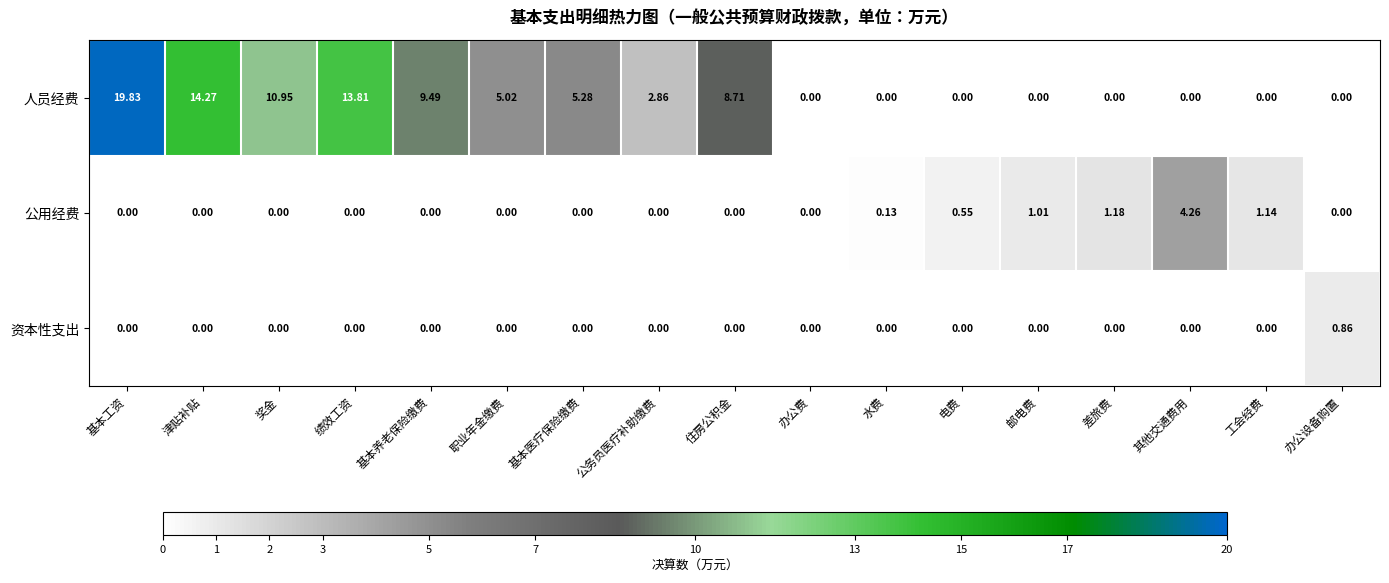

Where is 公用经费 nearest to the value 2?

差旅费